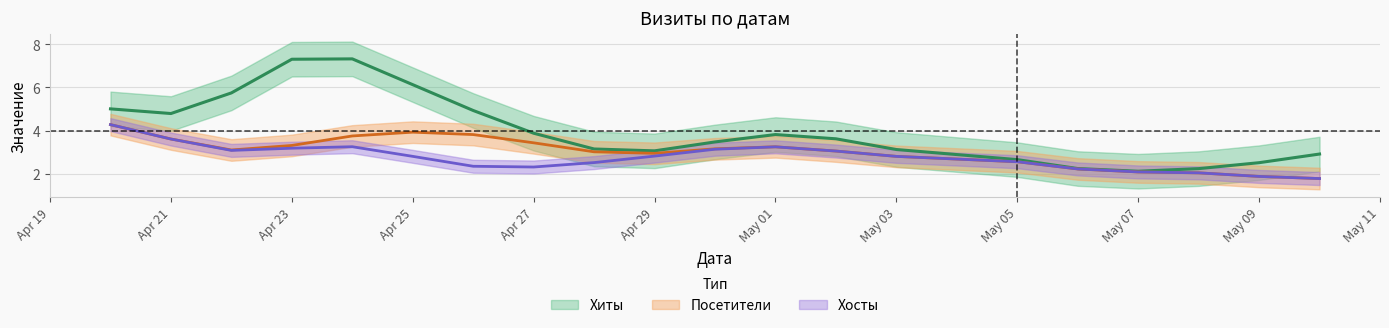

What is the total value across all series at 2017-04-25?

13